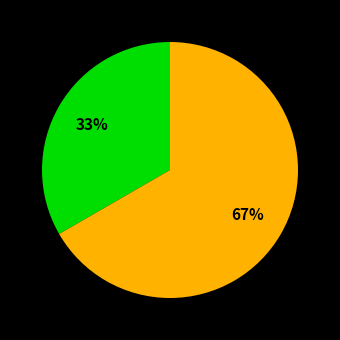

Does any single category account for the majority?

Yes